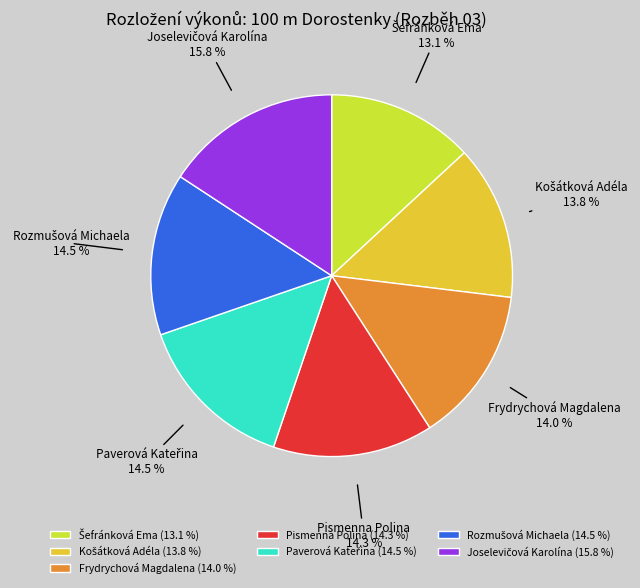

How many slices are in this pie chart?

7